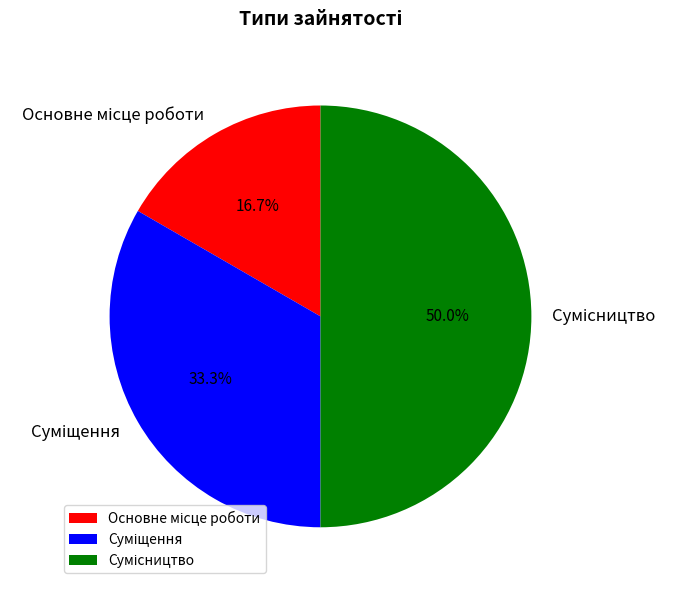

Is the sum of Сумісництво and Суміщення greater than half?

Yes